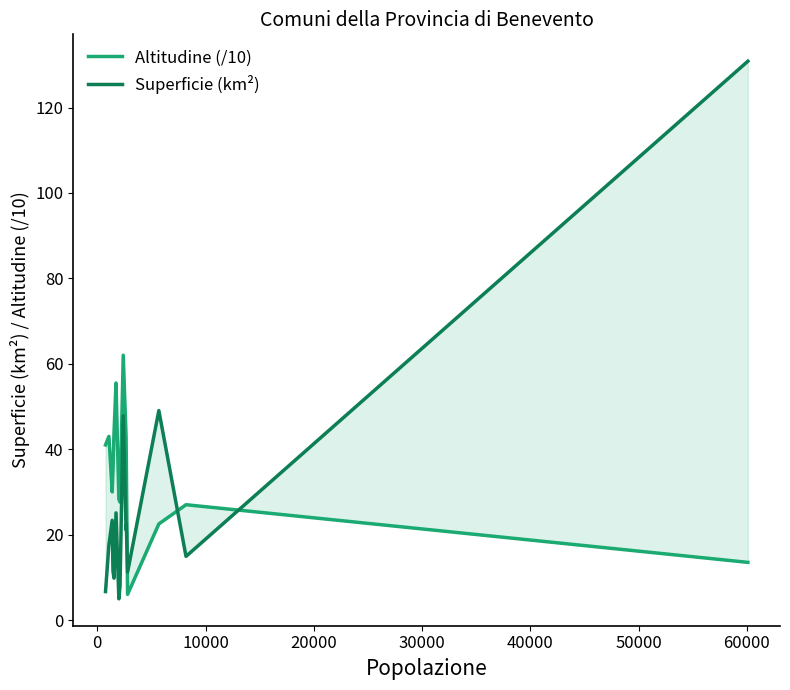

What is the value of the Altitudine (/10) point at the 5th from the left?

43.9